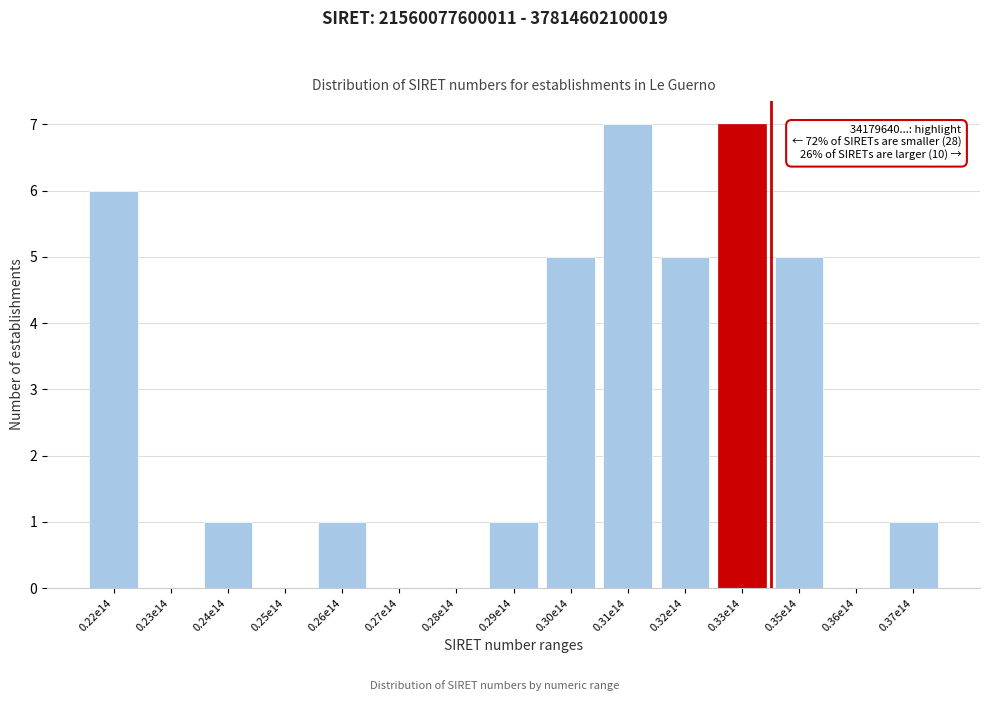

Reading left to right, extract all data points from this chart.

0.22e14=6	0.23e14=0	0.24e14=1	0.25e14=0	0.26e14=1	0.27e14=0	0.28e14=0	0.29e14=1	0.30e14=5	0.31e14=7	0.32e14=5	0.33e14=7	0.35e14=5	0.36e14=0	0.37e14=1